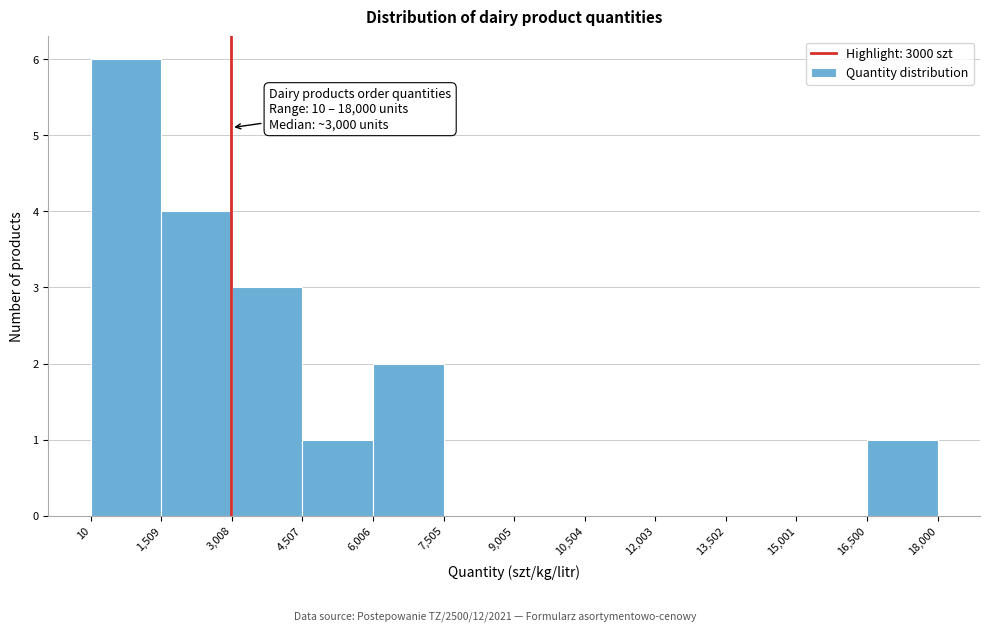

Which range on the x-axis has the tallest bar?

10 to 1,509